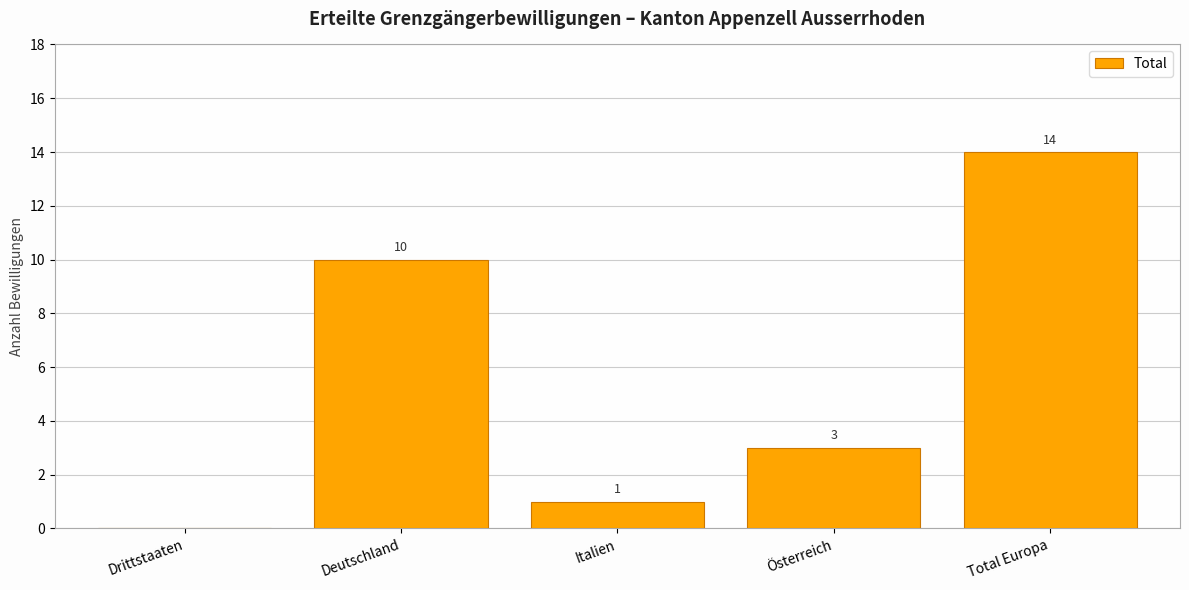

Is it true that the value at Total Europa is 19?

False